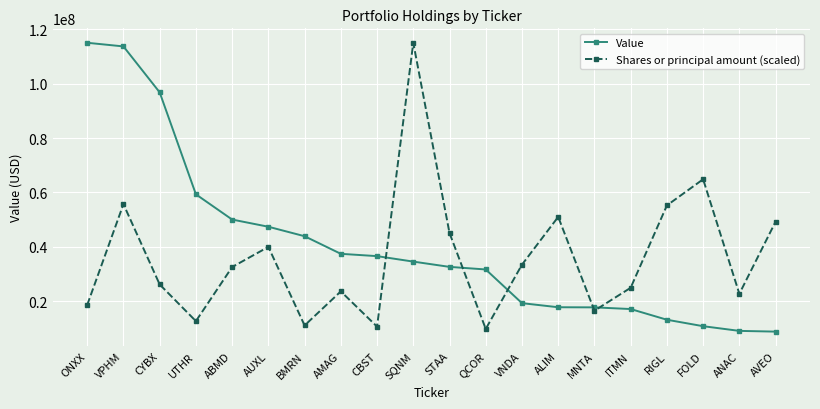

Where is Value nearest to the value 61909500?

UTHR